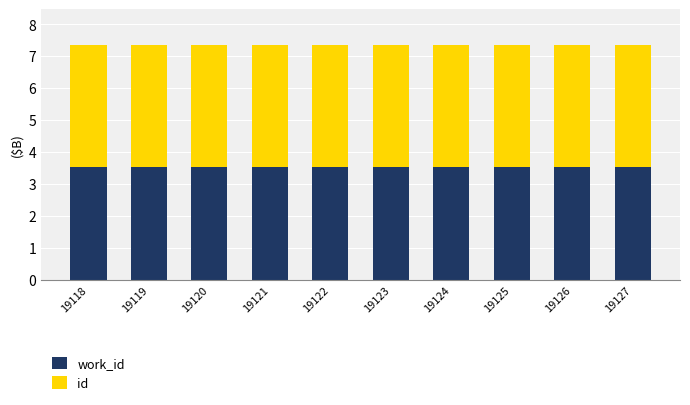

Does the chart contain stacked bars?

Yes